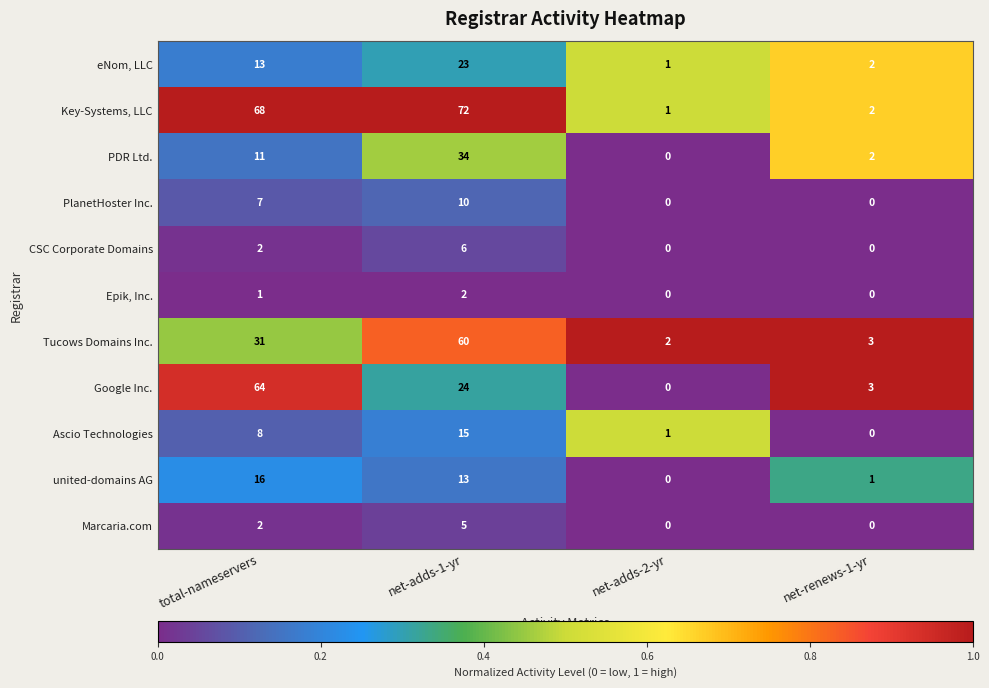

The PlanetHoster Inc. series shows 7 at total-nameservers. True or false?

True